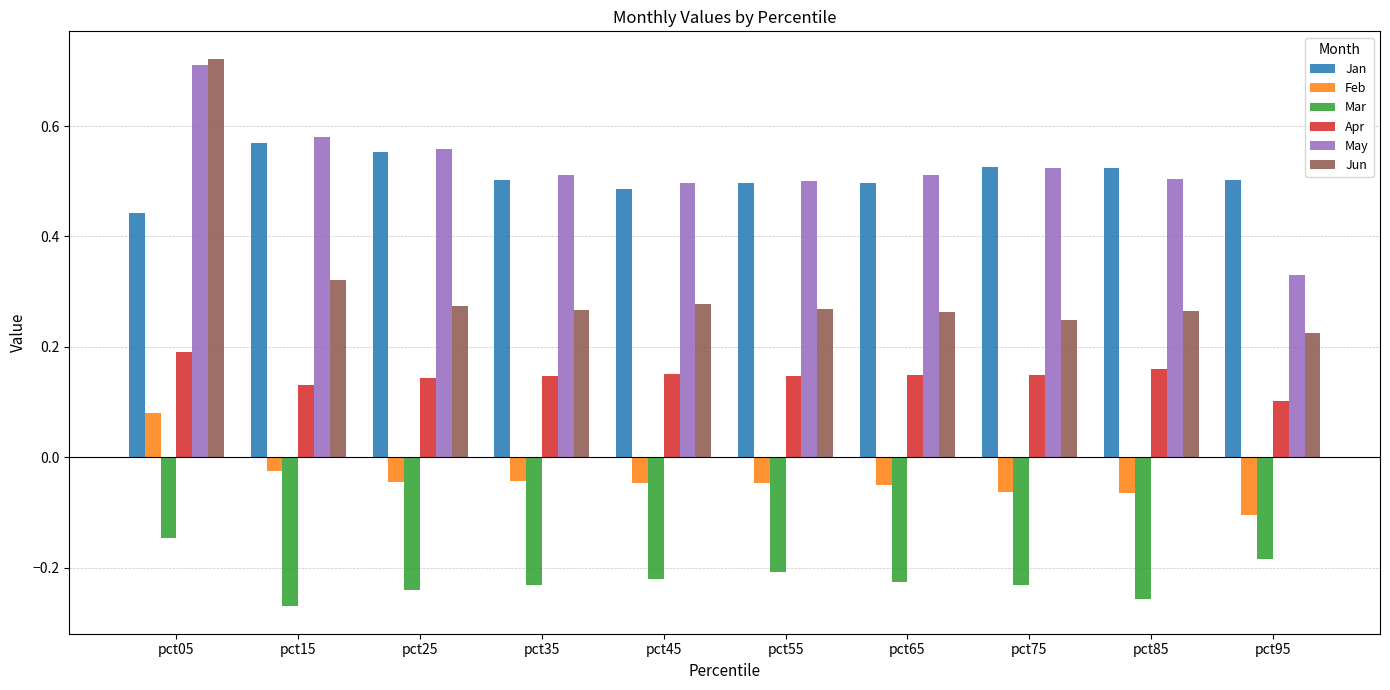

Are the bars grouped side by side (vs. stacked)?

Yes